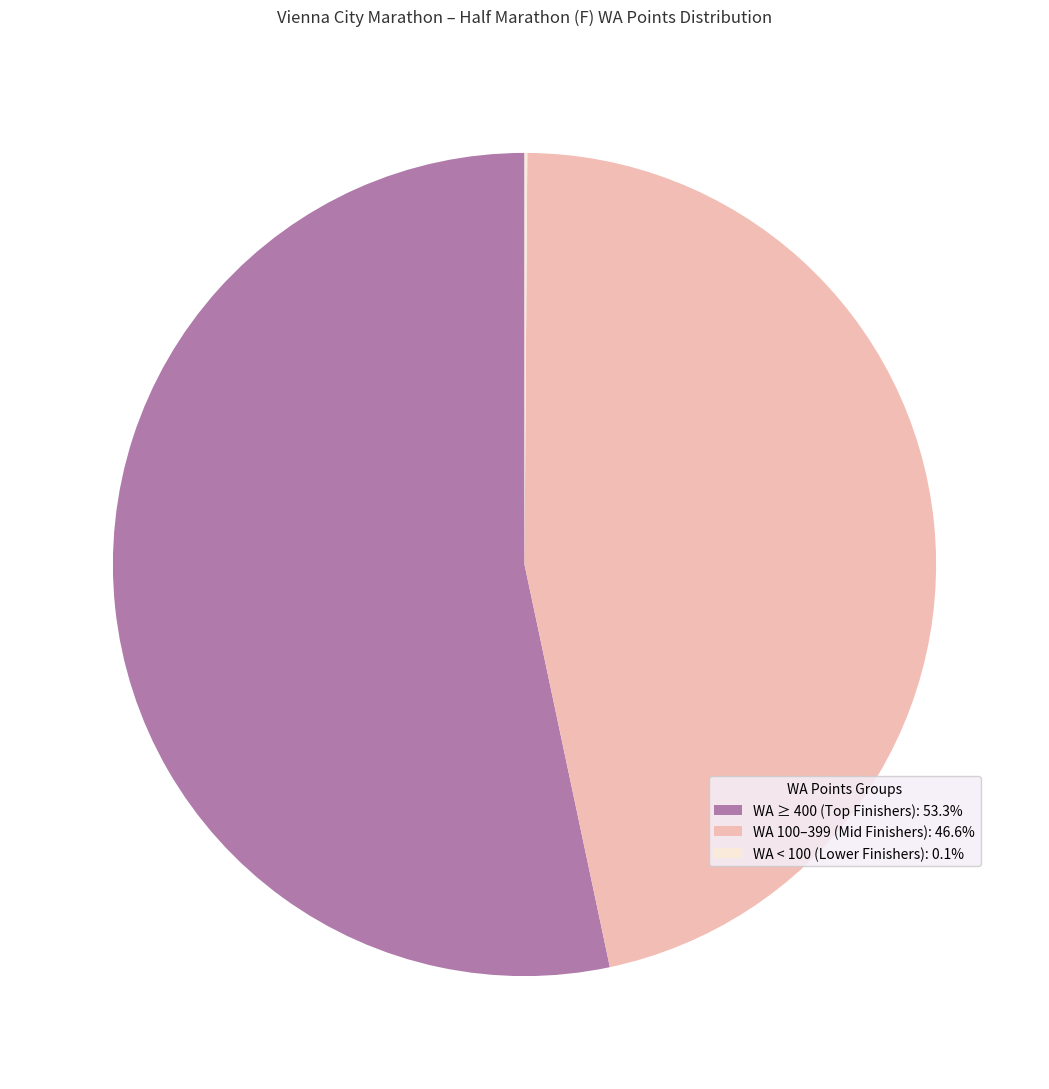

Is there a majority slice in this chart?

Yes